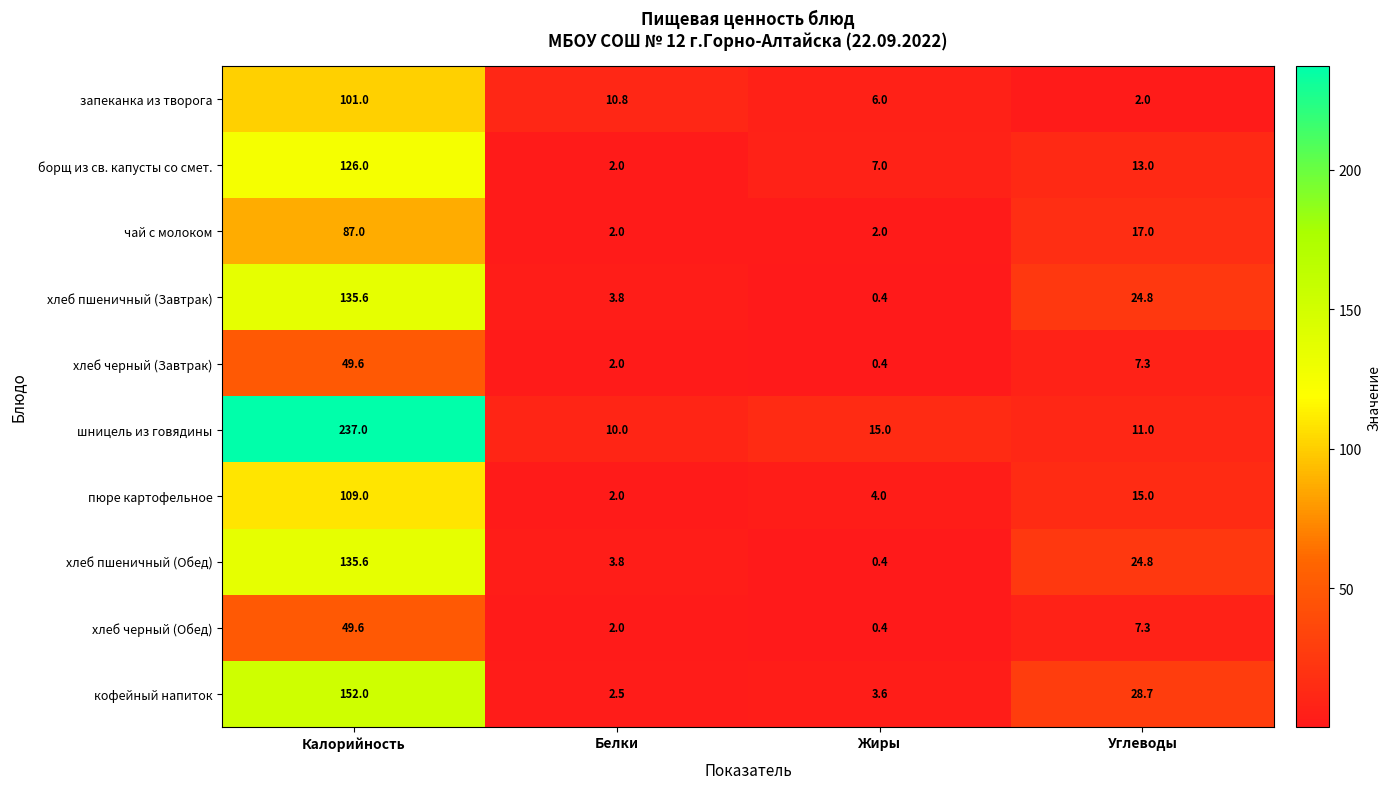

Which series has the widest spread of values?

шницель из говядины